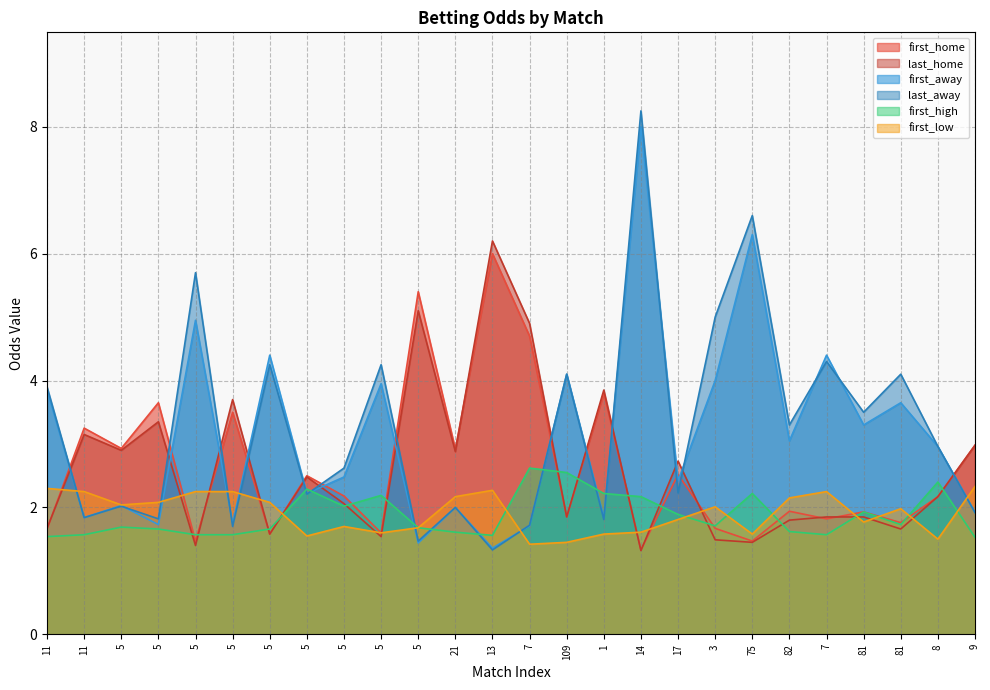

Reading left to right, what are all the values shown in this chart?

first_home: 1.7	3.2	2.9	3.6	1.5	3.5	1.6	2.5	2.2	1.6	5.4	2.9	6.0	4.7	1.9	3.8	1.3	2.5	1.7	1.5	1.9	1.8	1.9	1.8	2.2	3.0
last_home: 1.7	3.1	2.9	3.4	1.4	3.7	1.6	2.5	2.1	1.5	5.1	2.9	6.2	4.9	1.9	3.9	1.3	2.7	1.5	1.4	1.8	1.9	1.9	1.7	2.2	3.0
first_away: 3.9	1.8	2.0	1.7	5.0	1.8	4.4	2.2	2.5	4.0	1.4	2.0	1.4	1.7	4.1	1.8	8.0	2.4	4.0	6.3	3.0	4.4	3.3	3.6	3.0	1.9
last_away: 3.9	1.8	2.0	1.8	5.7	1.7	4.2	2.2	2.6	4.2	1.5	2.0	1.3	1.7	4.1	1.8	8.2	2.2	5.0	6.6	3.3	4.3	3.5	4.1	3.0	1.9
first_high: 1.5	1.6	1.7	1.7	1.6	1.6	1.7	2.3	2.0	2.2	1.7	1.6	1.6	2.6	2.5	2.2	2.2	1.9	1.7	2.2	1.6	1.6	1.9	1.7	2.4	1.5
first_low: 2.3	2.2	2.0	2.1	2.2	2.2	2.1	1.6	1.7	1.6	1.7	2.2	2.3	1.4	1.4	1.6	1.6	1.8	2.0	1.6	2.1	2.2	1.8	2.0	1.5	2.3